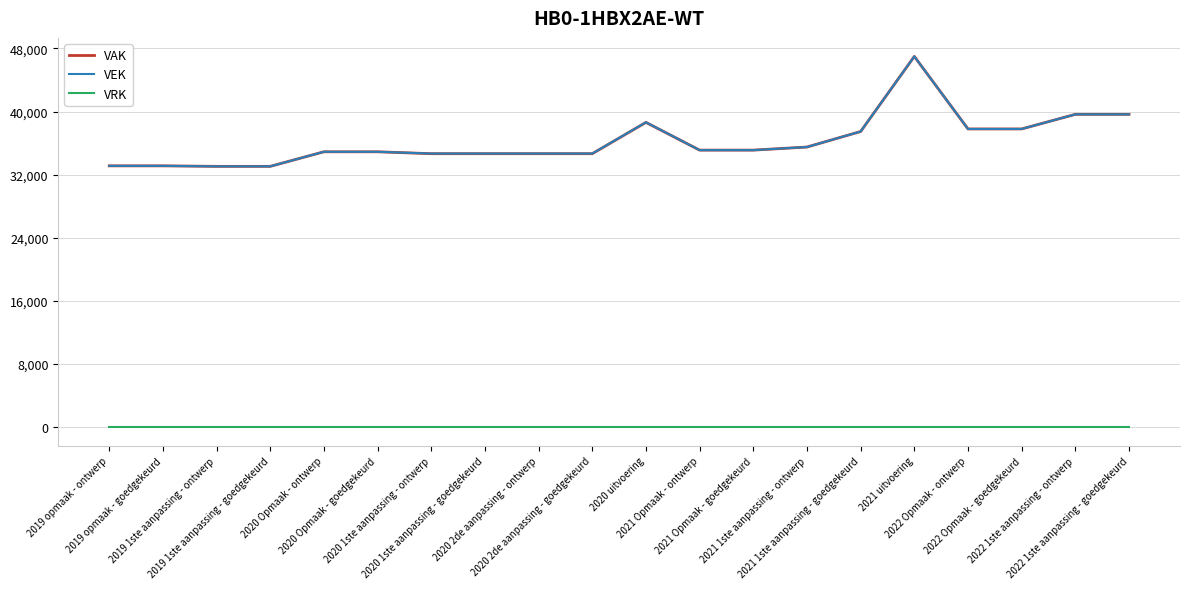

What is the maximum value for VEK?

46992